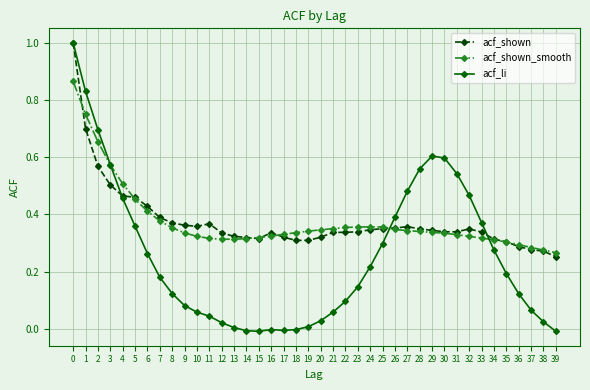

True or false: acf_shown_smooth and acf_shown cross at least once.

True